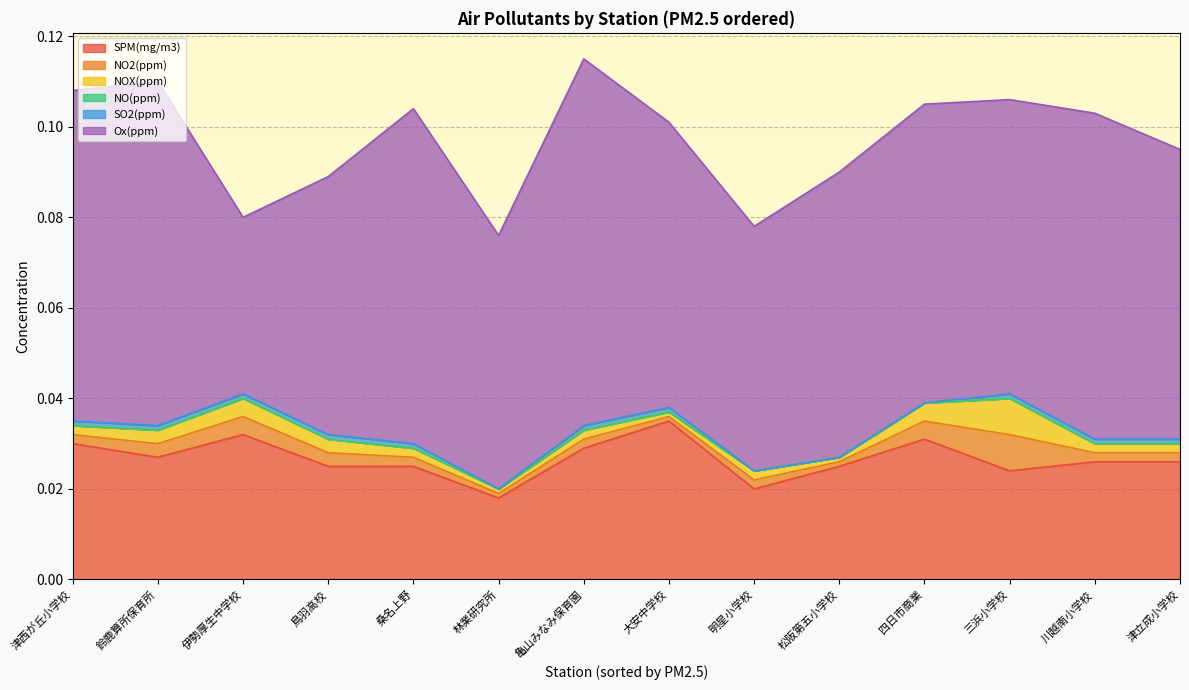

Rank the series by their maximum value, from lowest to highest.

NO(ppm), SO2(ppm), NO2(ppm), NOX(ppm), SPM(mg/m3), Ox(ppm)